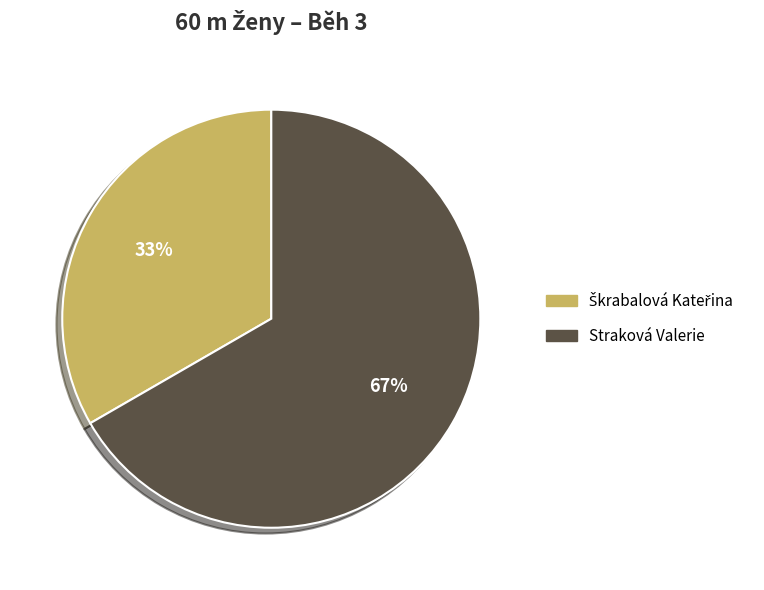

Is it true that Straková Valerie is 72% of the pie?

False